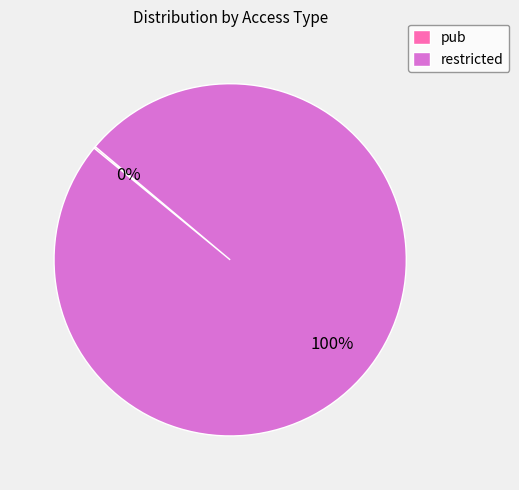

To the nearest percent, what is the average slice percentage?

50%